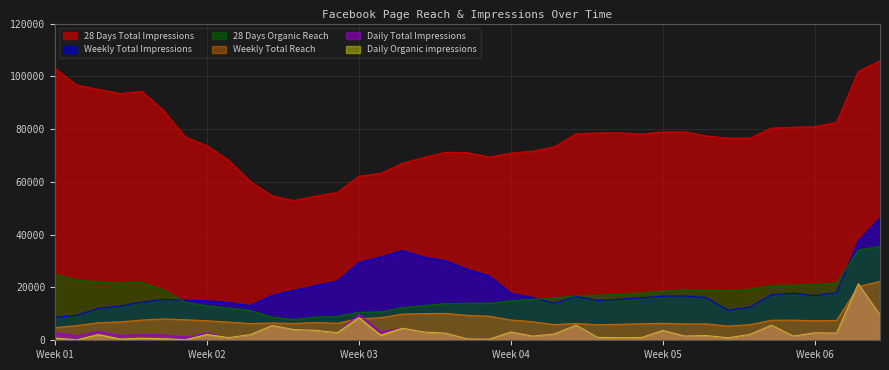

True or false: Daily Total Impressions and 28 Days Organic Reach cross at least once.

False